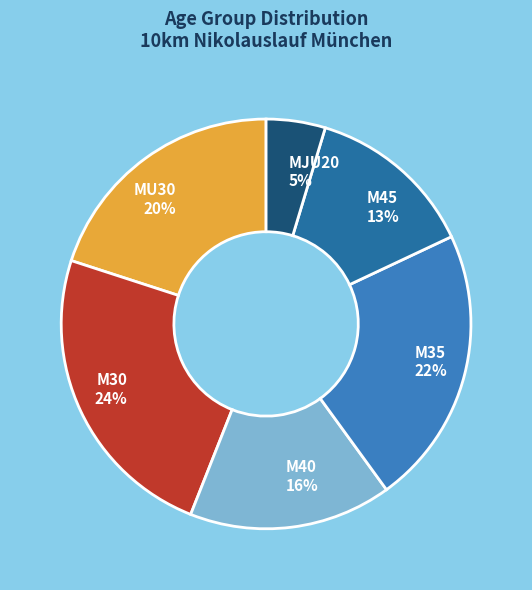

Which category has the biggest portion of the pie?

M30